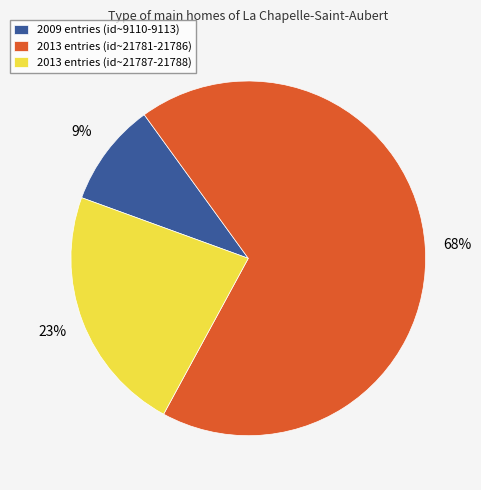

Which slice is the smallest?

2009 entries (id~9110-9113)